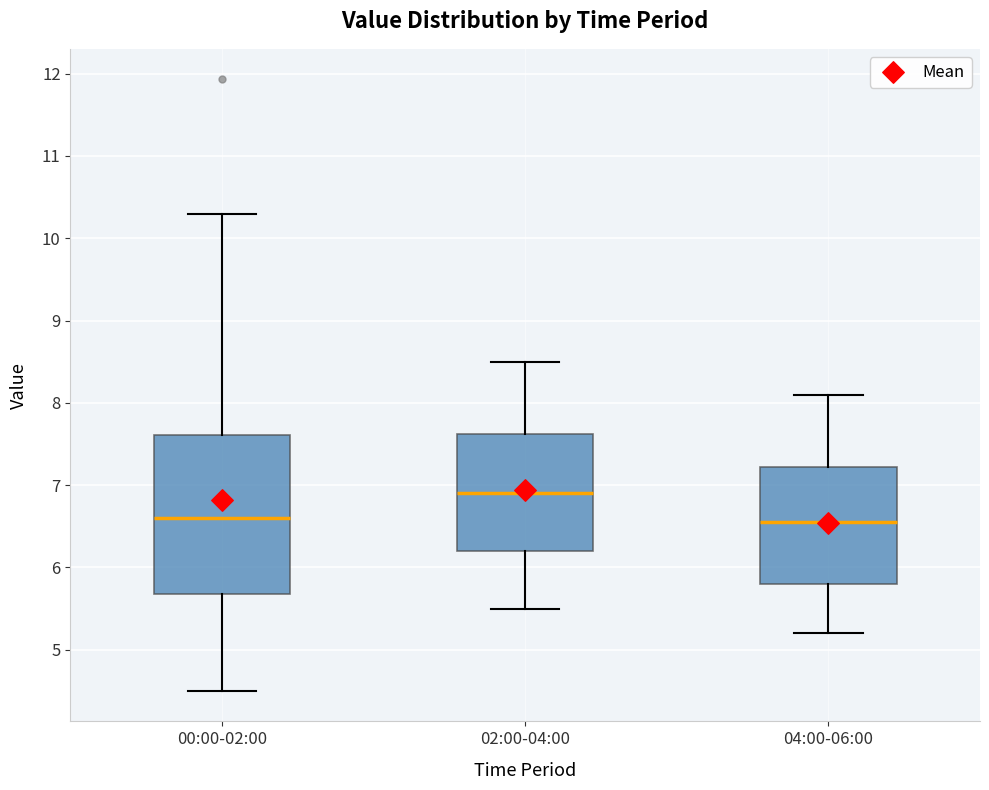

Comparing the boxes themselves (not the whiskers), which one is the tallest?

00:00-02:00